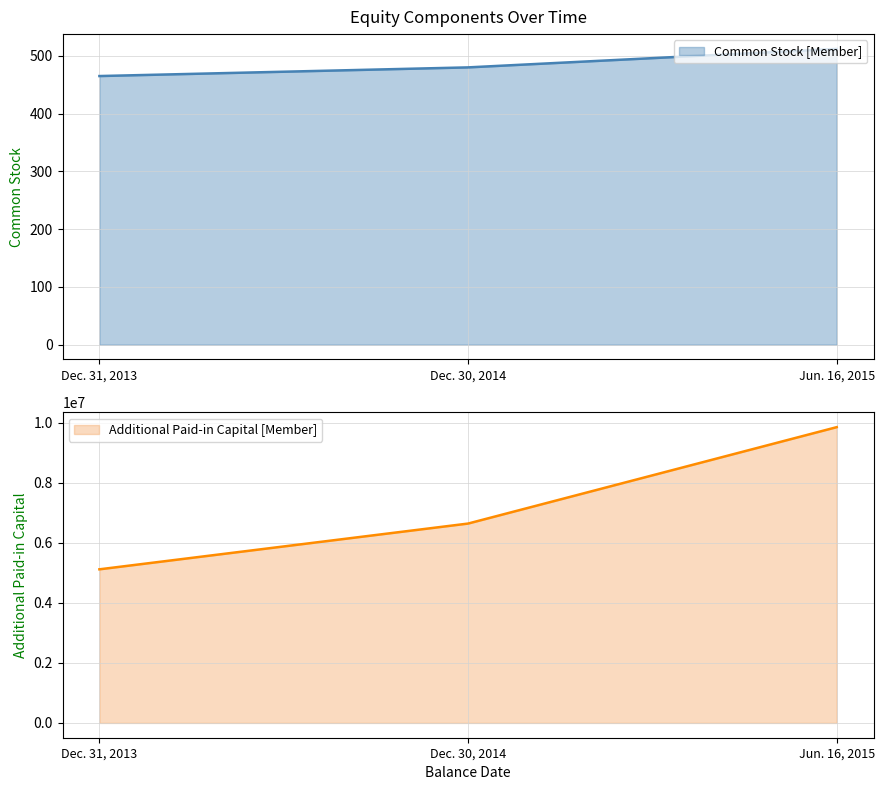

Does the chart have visible grid lines?

Yes